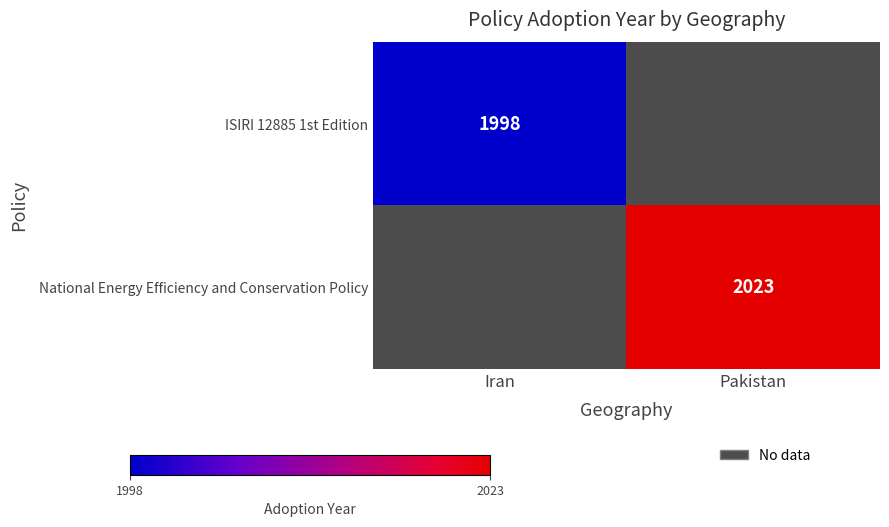

Which series has the largest range (max minus min)?

ISIRI 12885 1st Edition